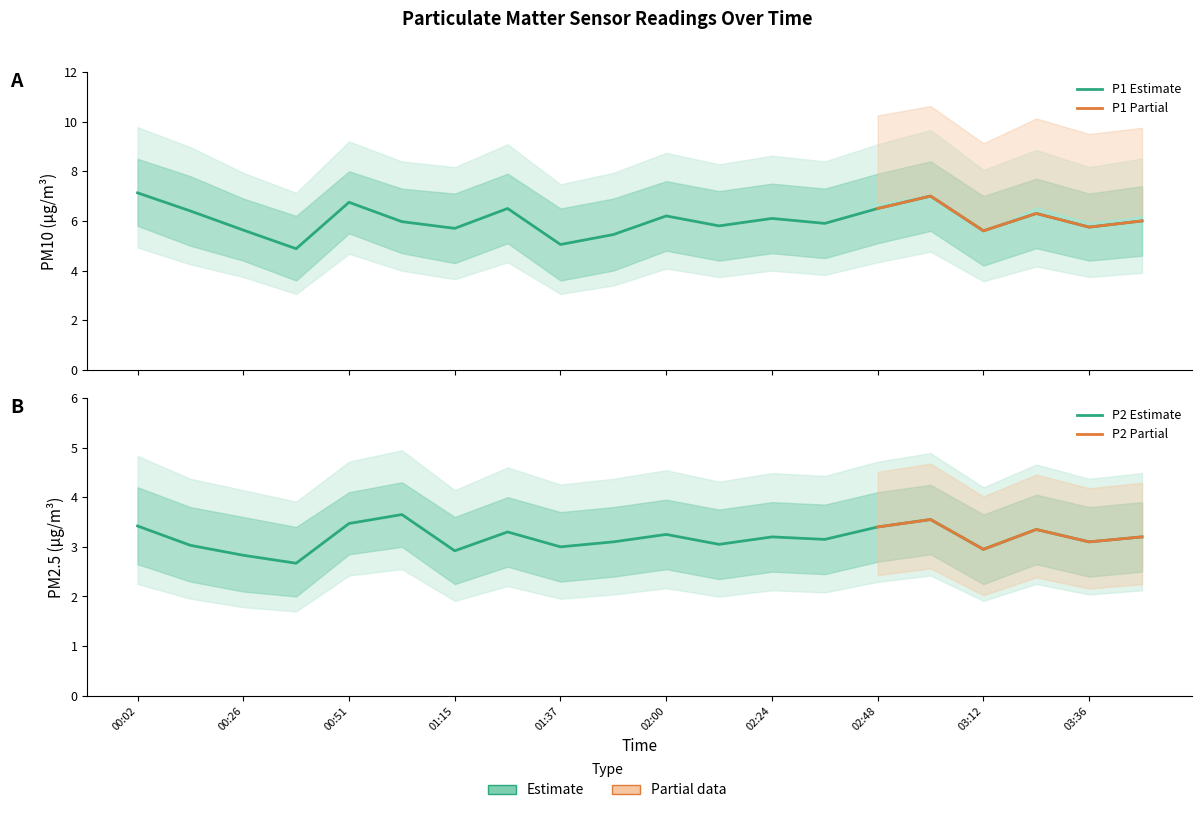

What position from the left is 02:12?

12